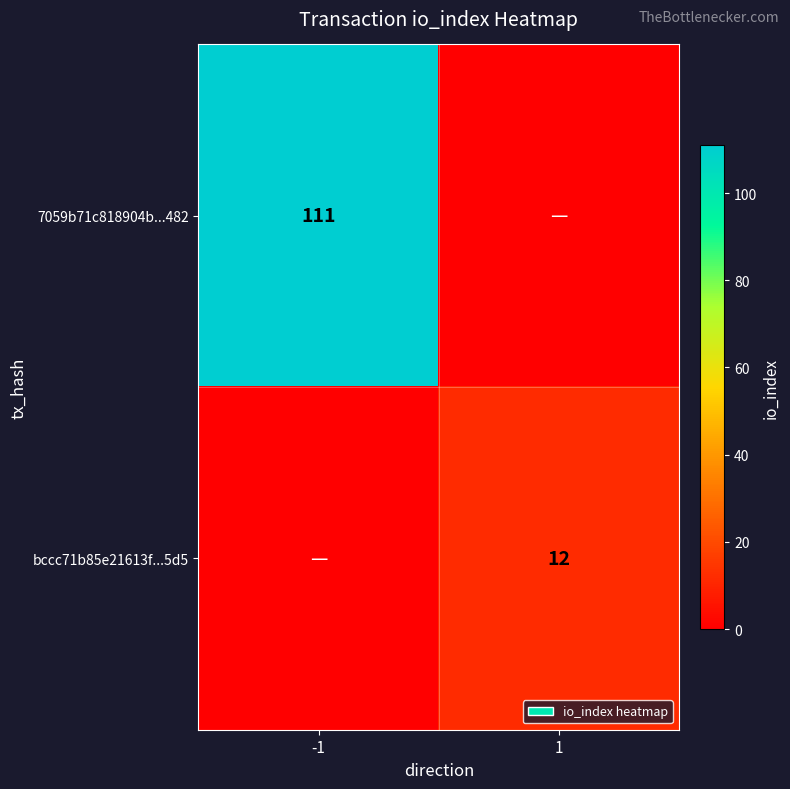

Is it true that 7059b71c818904b...482 equals 168 at -1?

False